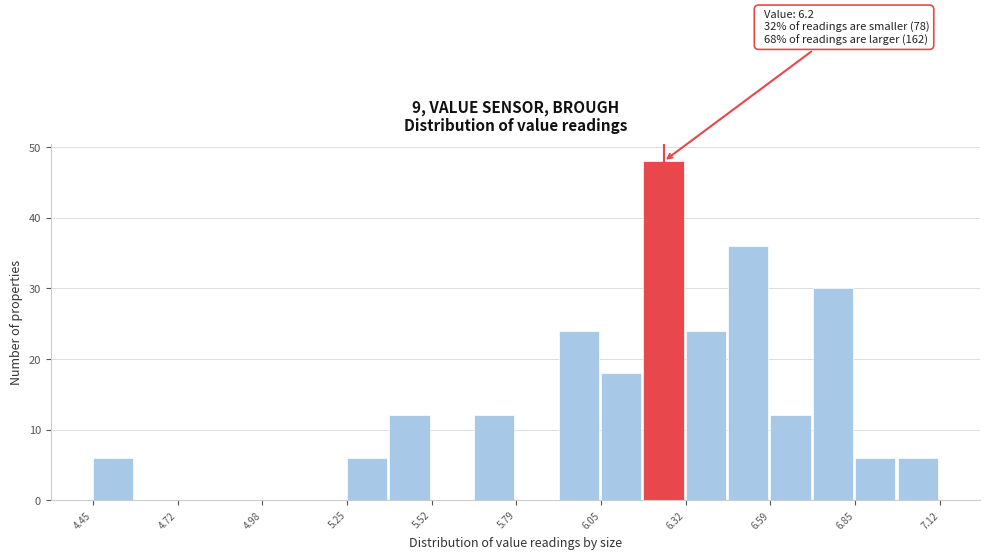

Around what value on the x-axis is the tallest bar? Give the approximate position of its centre, as read against the axis.

6.25